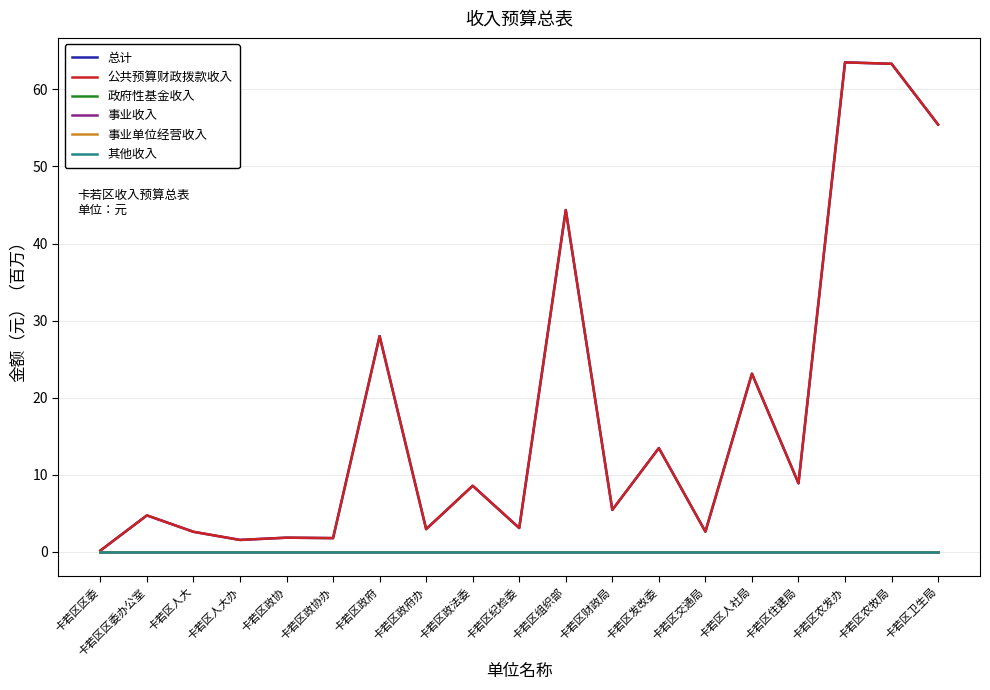

True or false: 公共预算财政拨款收入 has a value of 1.8 at 卡若区政协办.

True